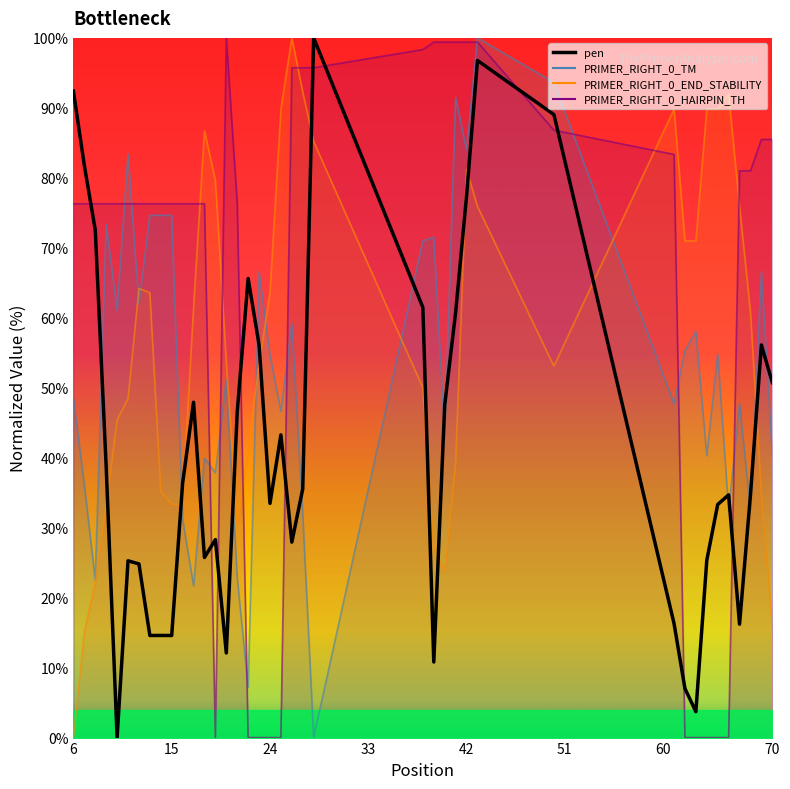

What is the value of the 3rd point from the left?

72.6